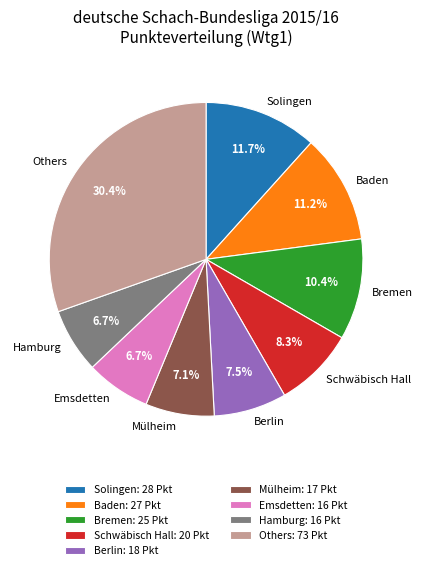

Is there a majority slice in this chart?

No